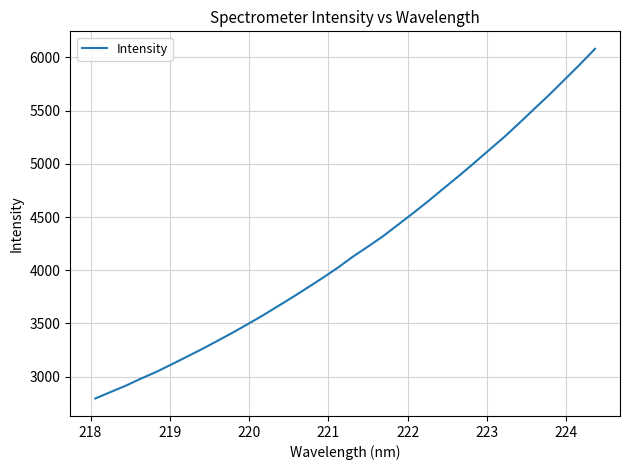

What is the minimum value shown in the chart?

2794.7